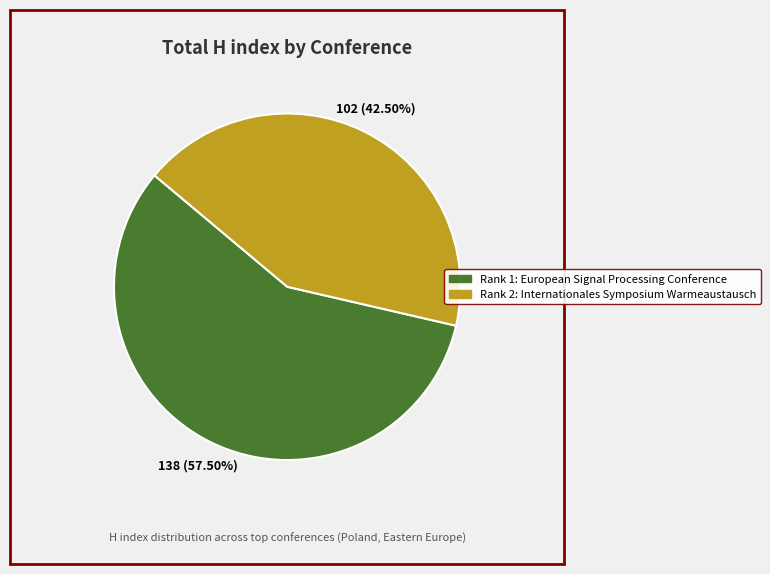

Is there any slice that represents more than half of the pie?

Yes